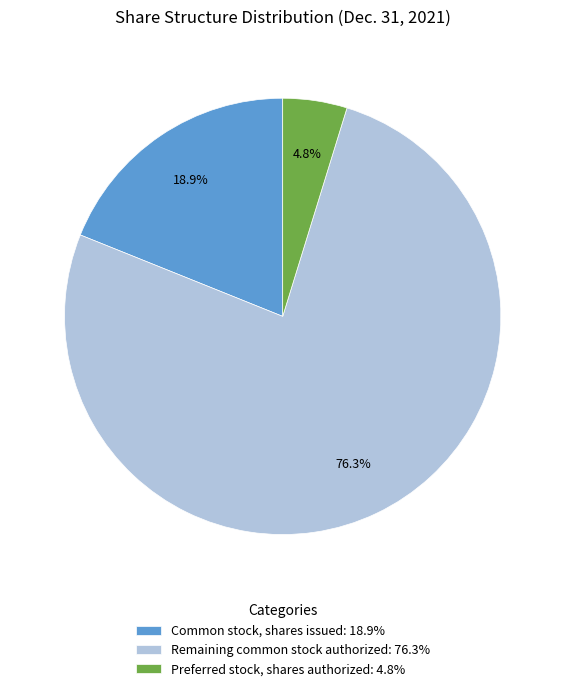

Combined, do Common stock, shares issued: 18.9% and Remaining common stock authorized: 76.3% account for over 50%?

Yes